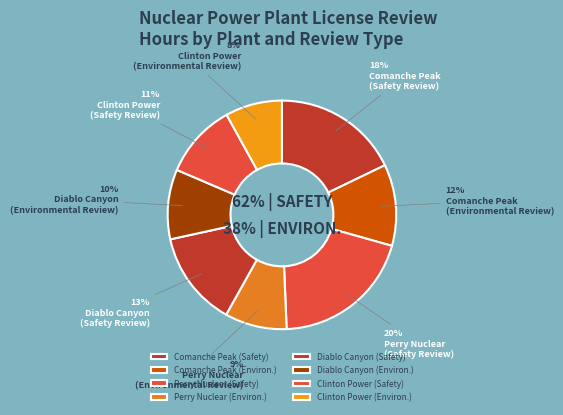

What percentage is the Diablo Canyon
(Environmental Review) slice, to the nearest percent?

10%